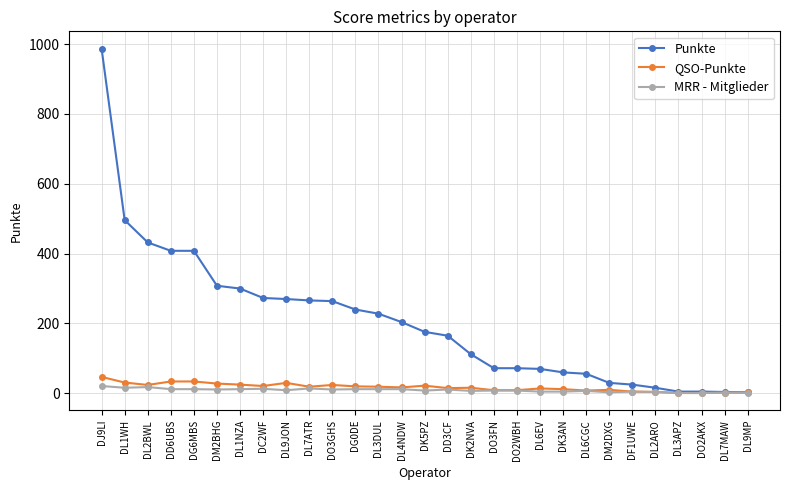

Which series changed the most between DL3DUL and DL3APZ?

Punkte